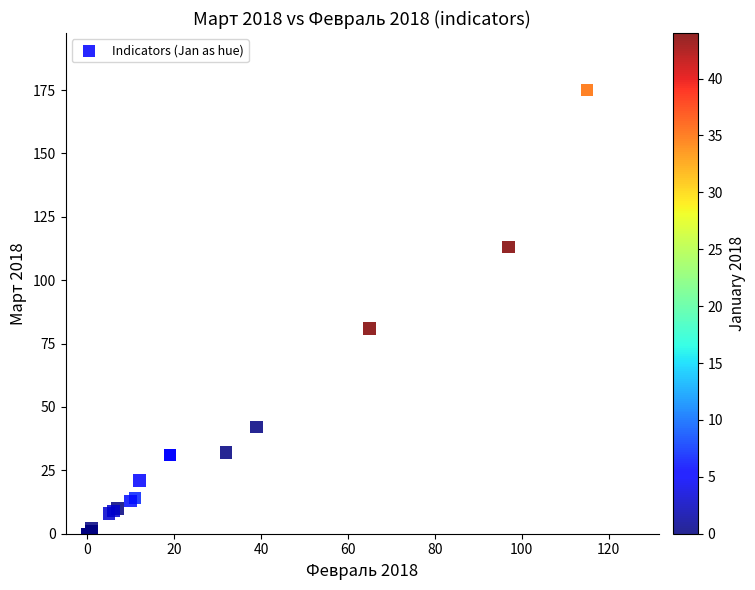

What Y value in the scatter plot is closest to 87?

81